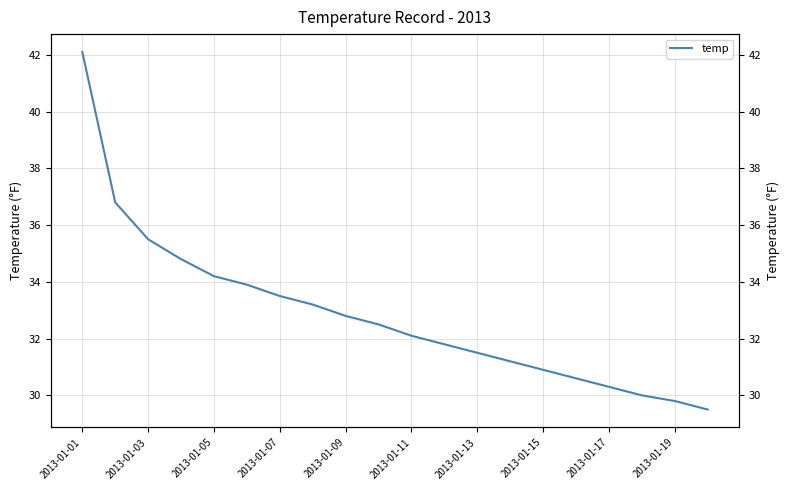

The chart shows a value of 42.1 at 2013-01-01. True or false?

True